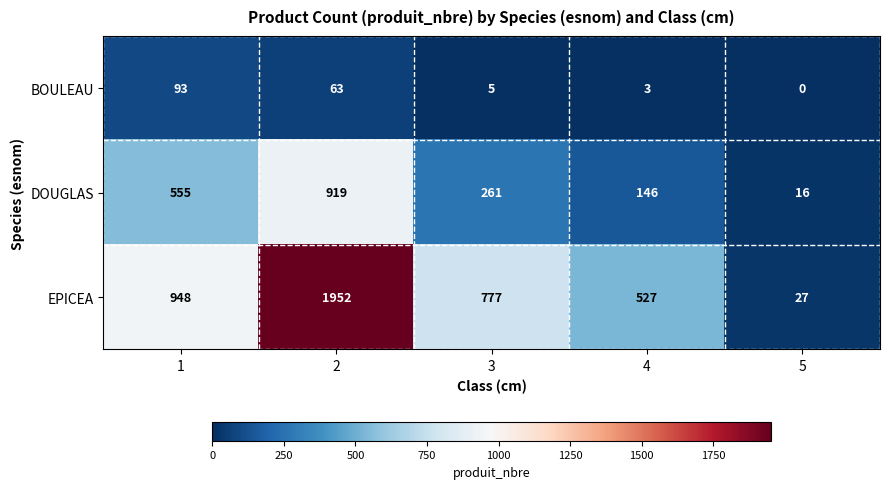

Which series has the largest range (max minus min)?

EPICEA